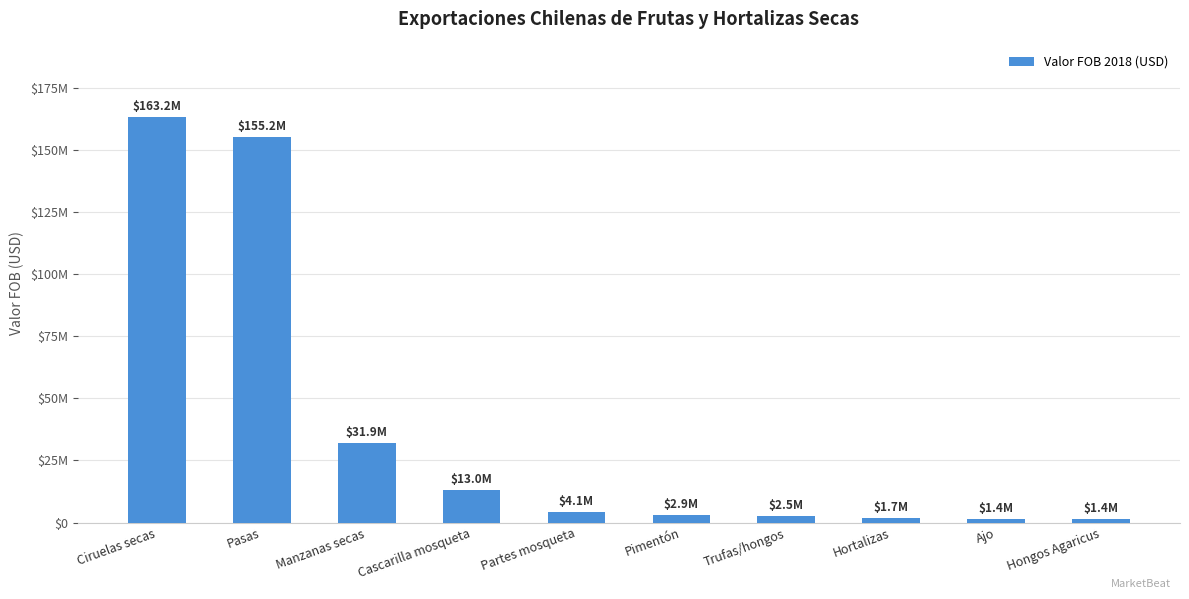

List the labels in order of value, largest first.

Ciruelas secas, Pasas, Manzanas secas, Cascarilla mosqueta, Partes mosqueta, Pimentón, Trufas/hongos, Hortalizas, Ajo, Hongos Agaricus